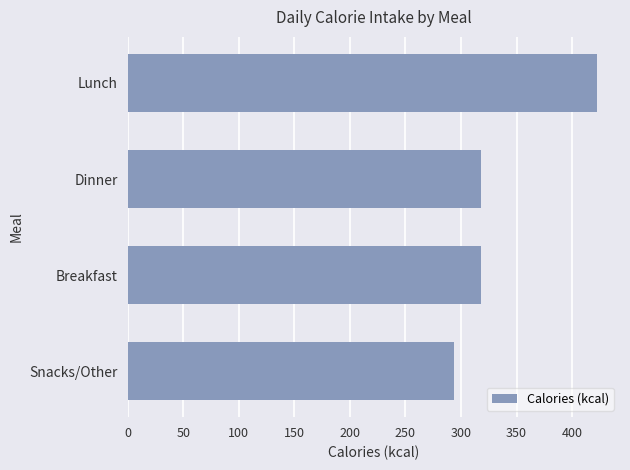

What is the approximate value at Breakfast?

318